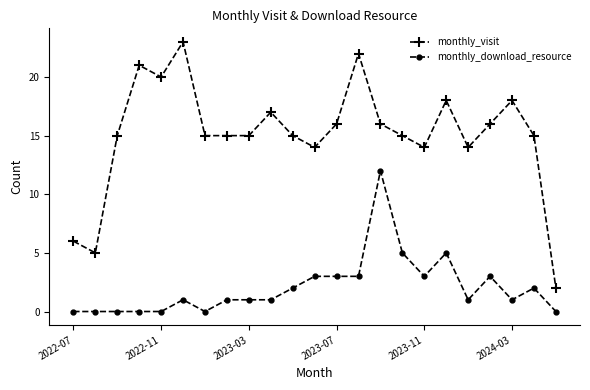

Which series has the largest total across all categories?

monthly_visit